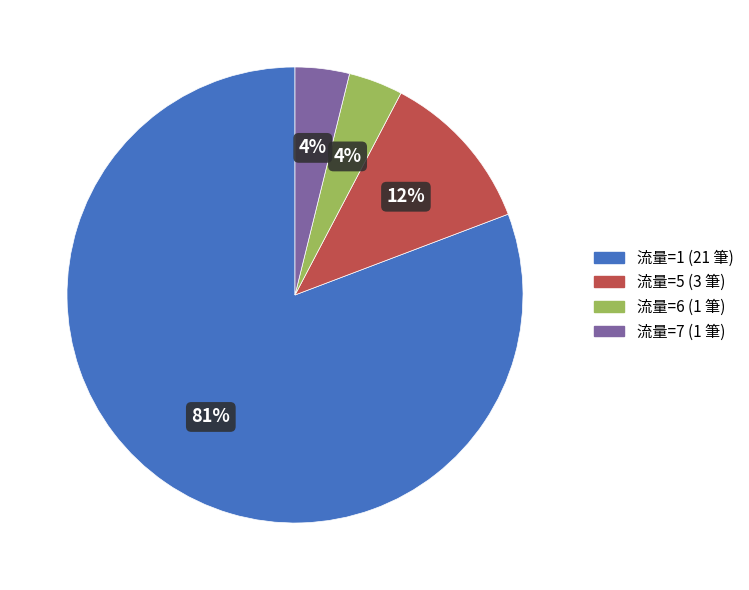

Does any single category account for the majority?

Yes